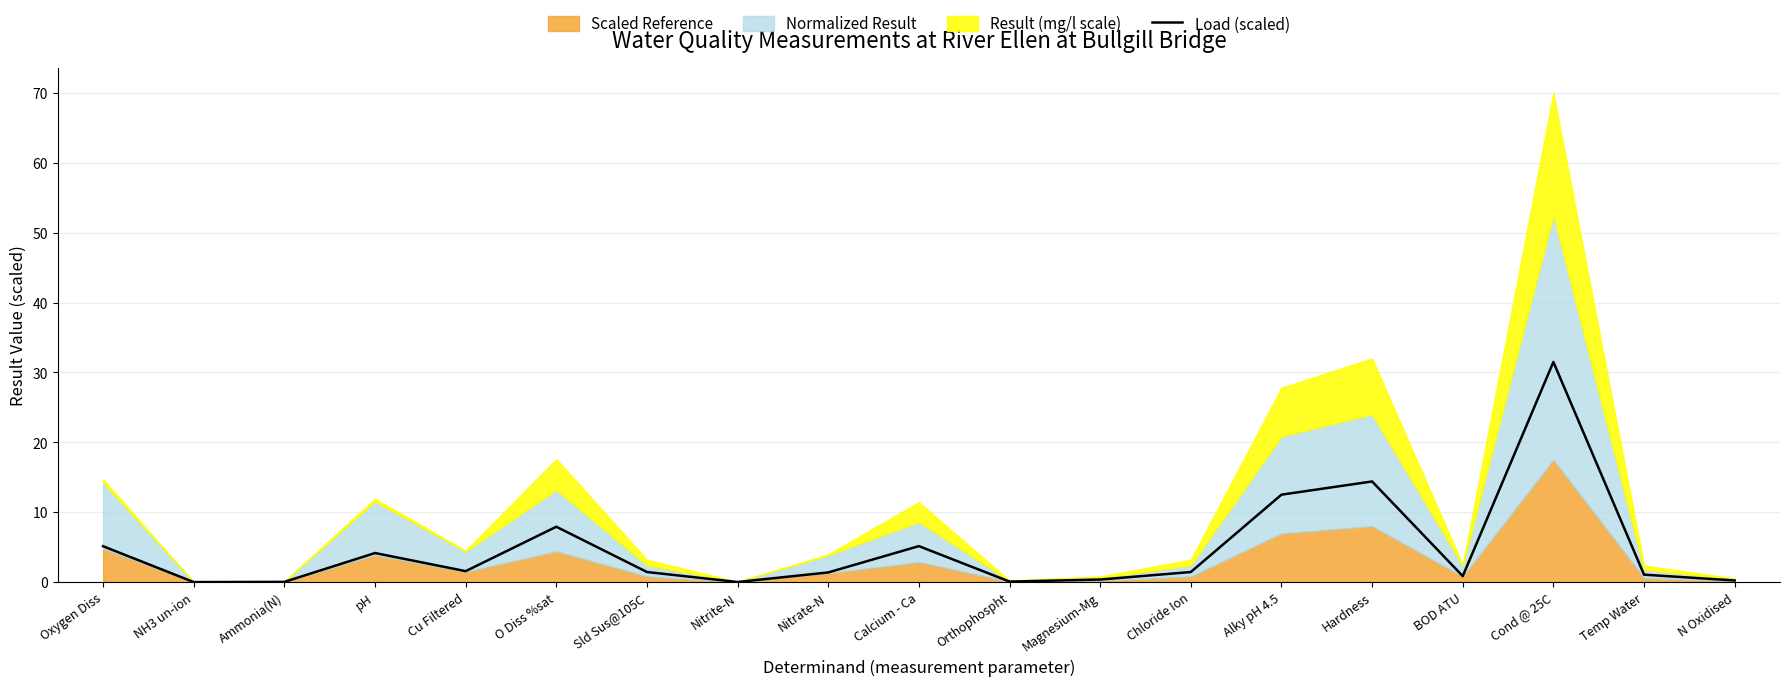

Where is the first local minimum?

NH3 un-ion